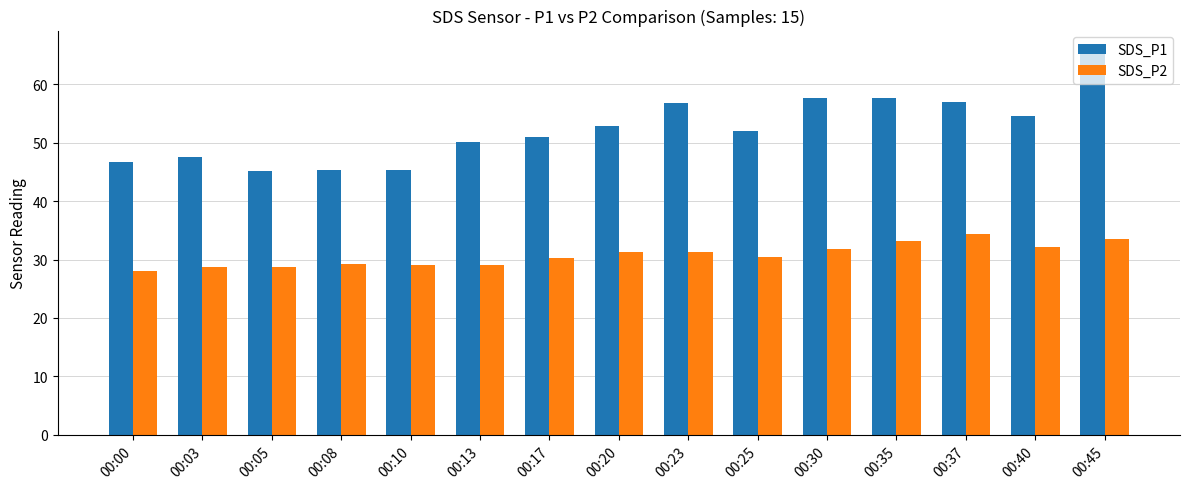

At which label does SDS_P2 first exceed 30?

00:17